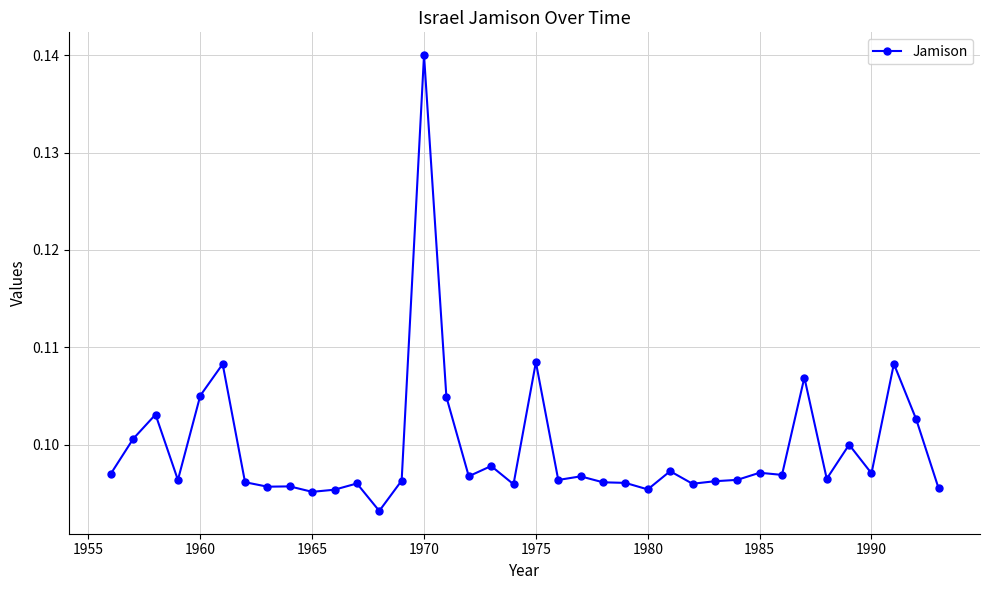

What is the sum of all values?

3.8